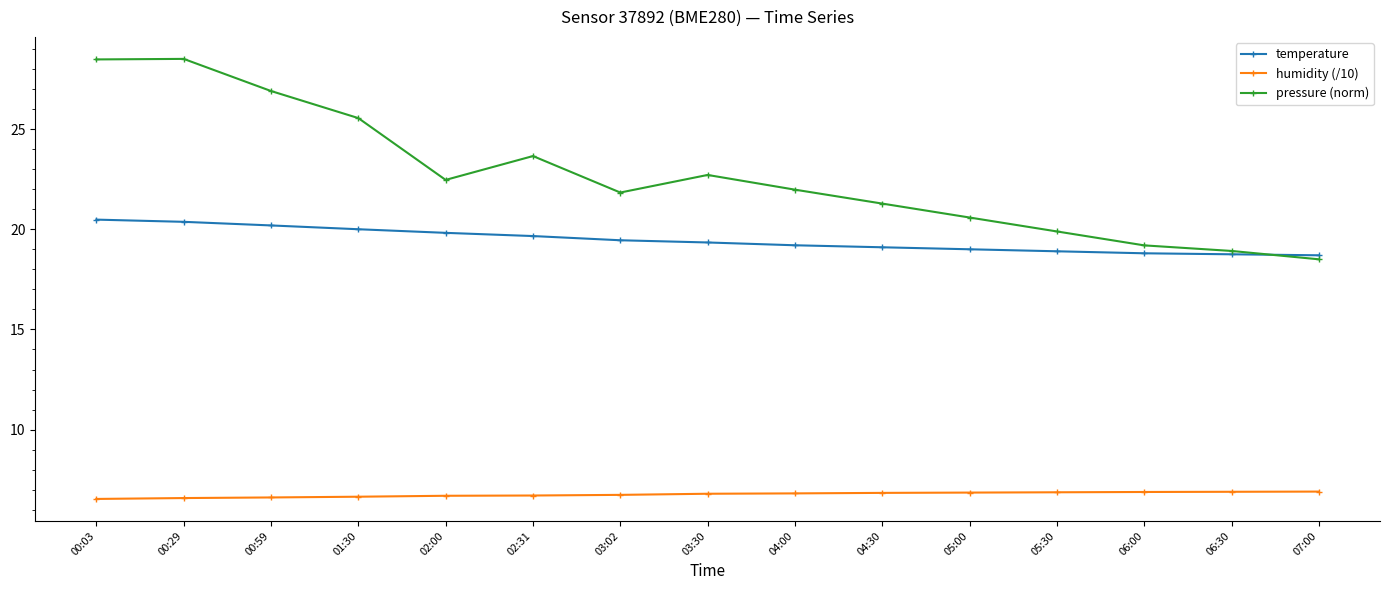

What is the minimum value for pressure (norm)?

18.5